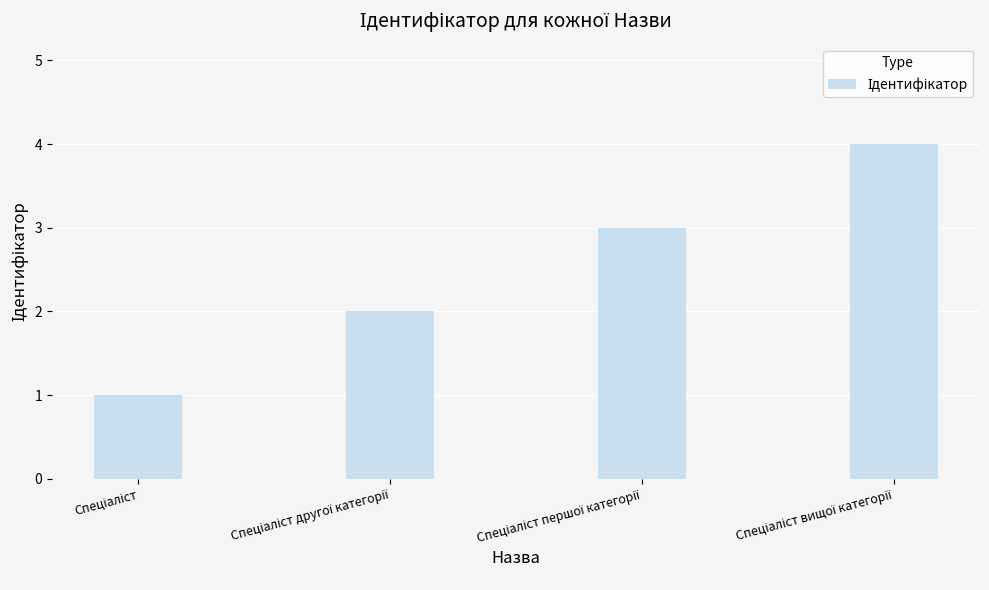

What is the greatest value displayed?

4